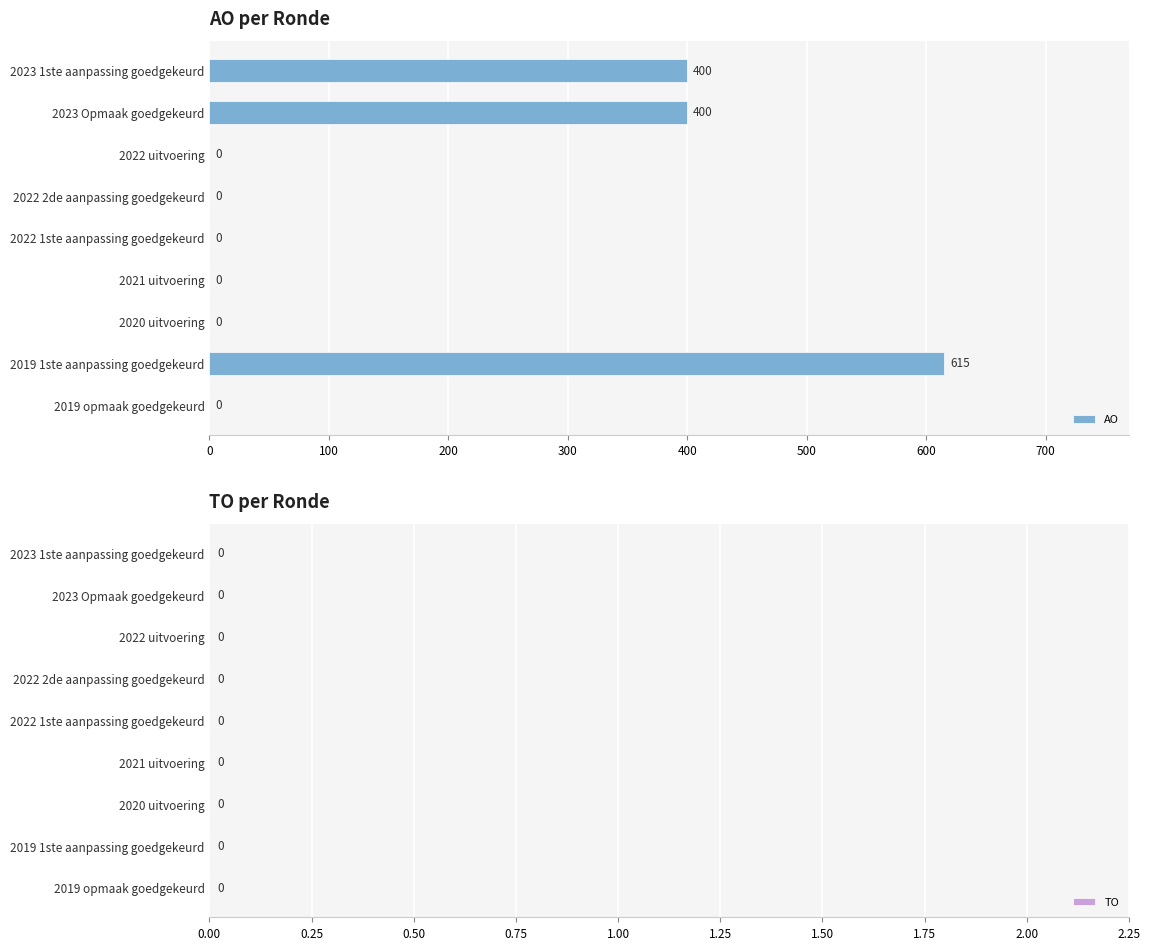

What is the sum of all values?

1415